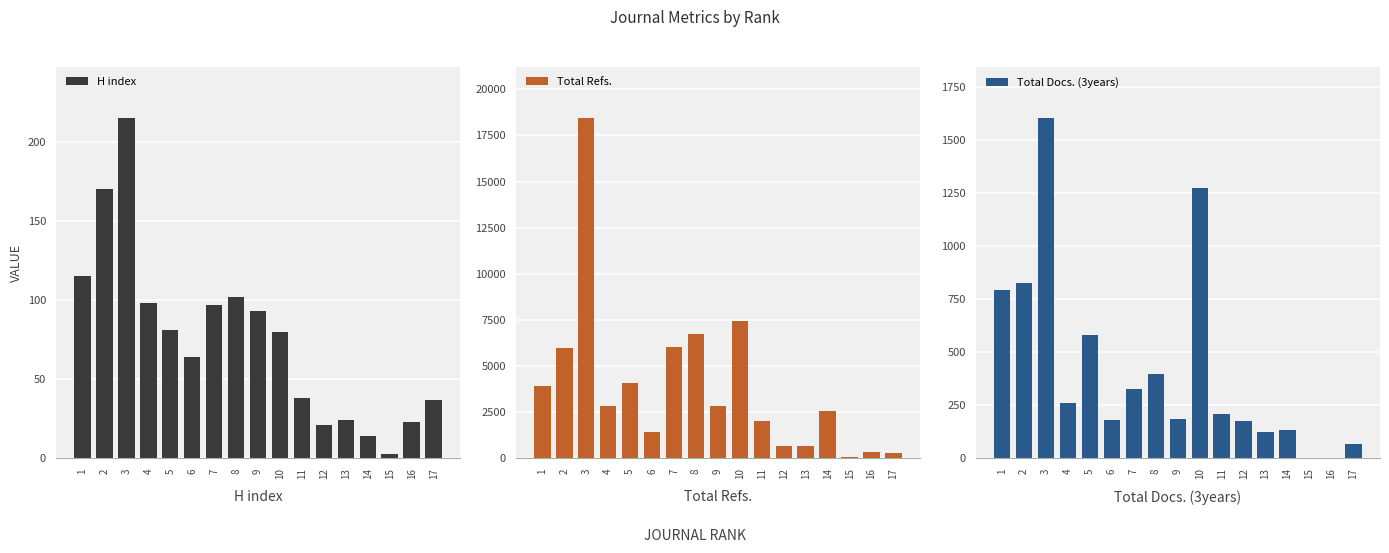

Reading right to left, what are all the values shown in this chart?

H index: 37	23	3	14	24	21	38	80	93	102	97	64	81	98	215	170	115
Total Refs.: 308	336	63	2584	665	657	2036	7469	2828	6714	6045	1451	4083	2820	18441	5972	3950
Total Docs. (3years): 70	0	0	133	123	178	209	1274	187	397	328	182	583	261	1605	827	796